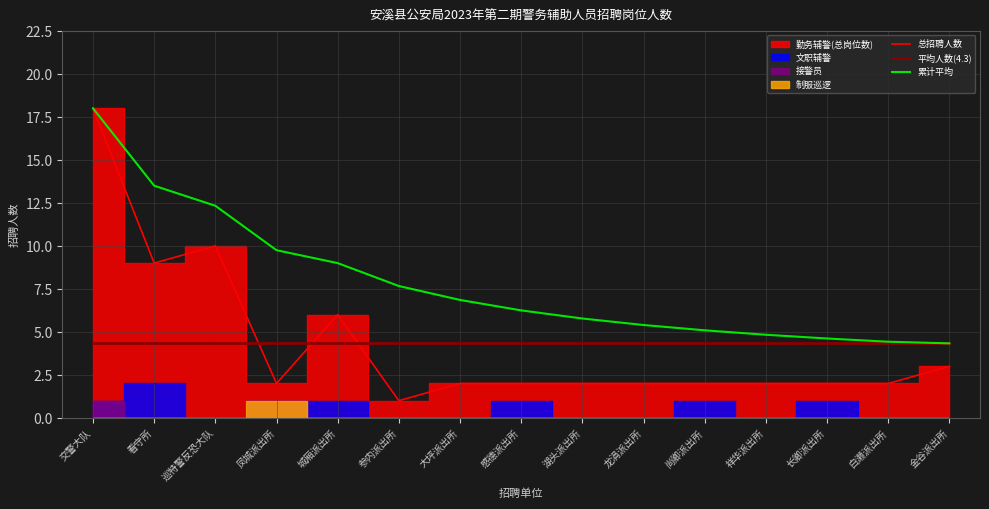

Which series changed the most between 参内派出所 and 感德派出所?

累计平均